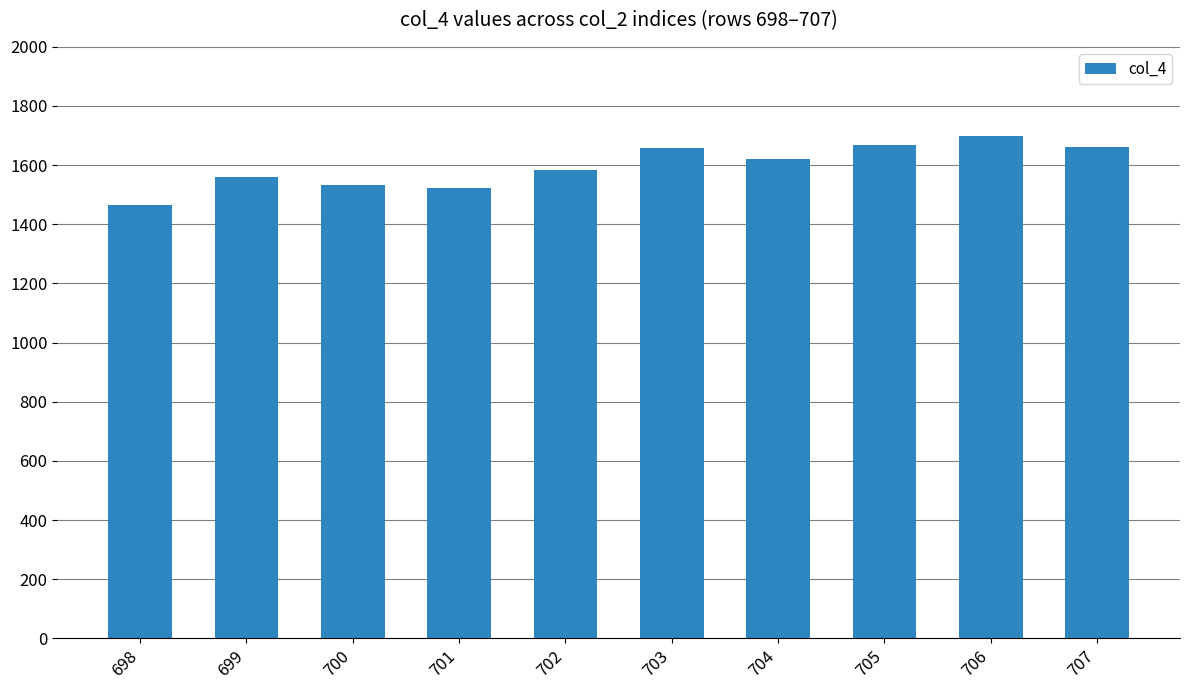

What is the difference between the maximum and minimum values?

232